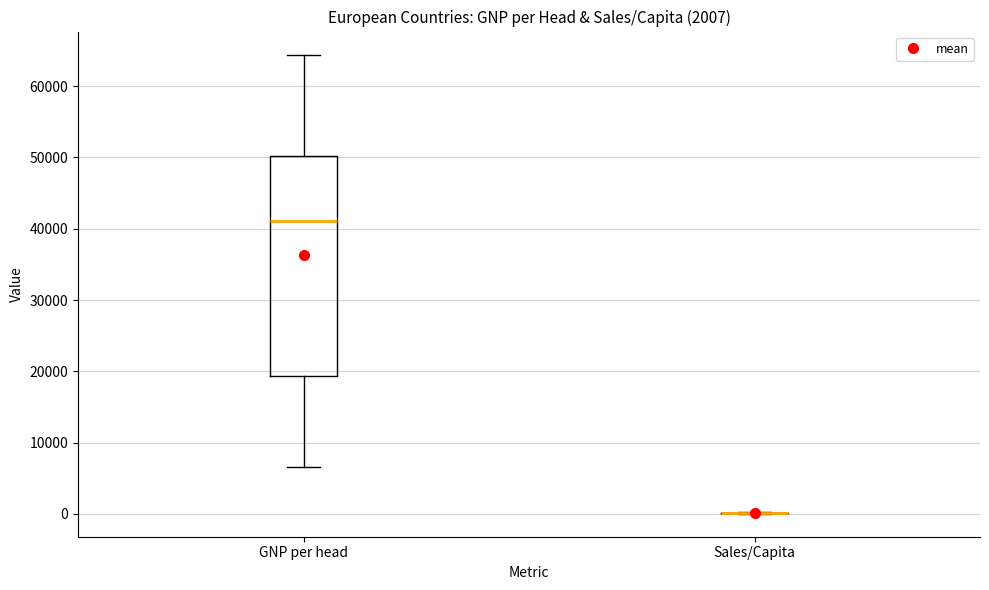

Comparing the boxes themselves (not the whiskers), which one is the tallest?

GNP per head